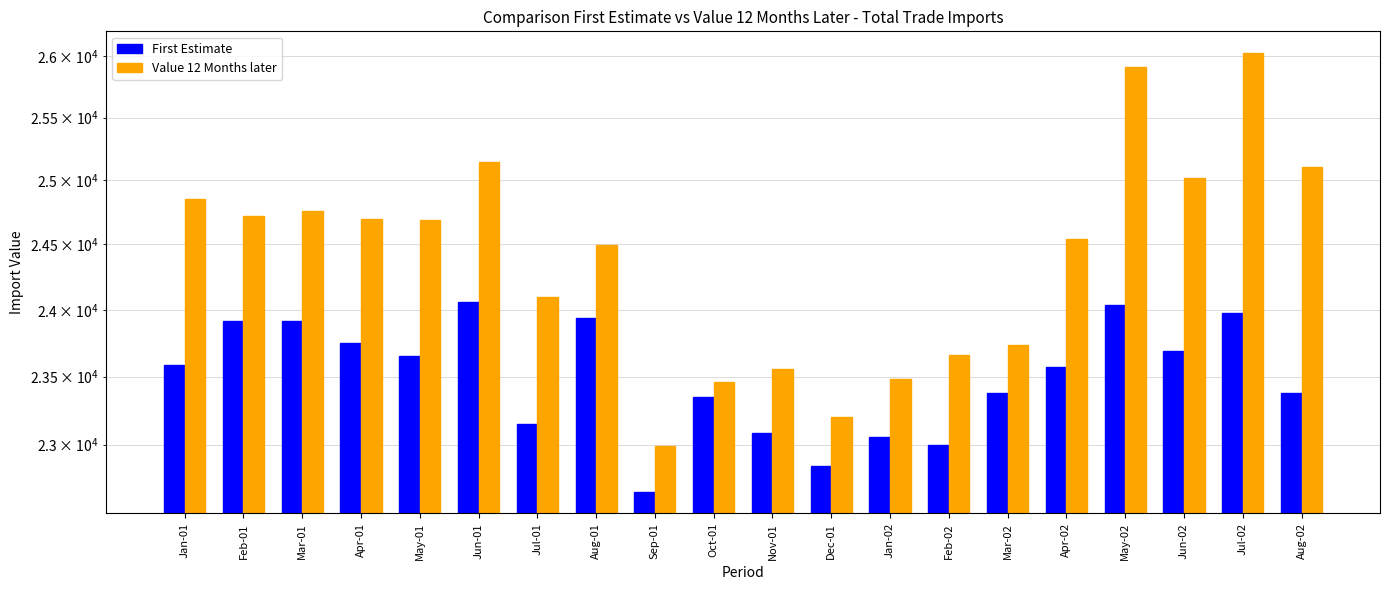

Is it true that First Estimate equals 23939 at Aug-01?

True